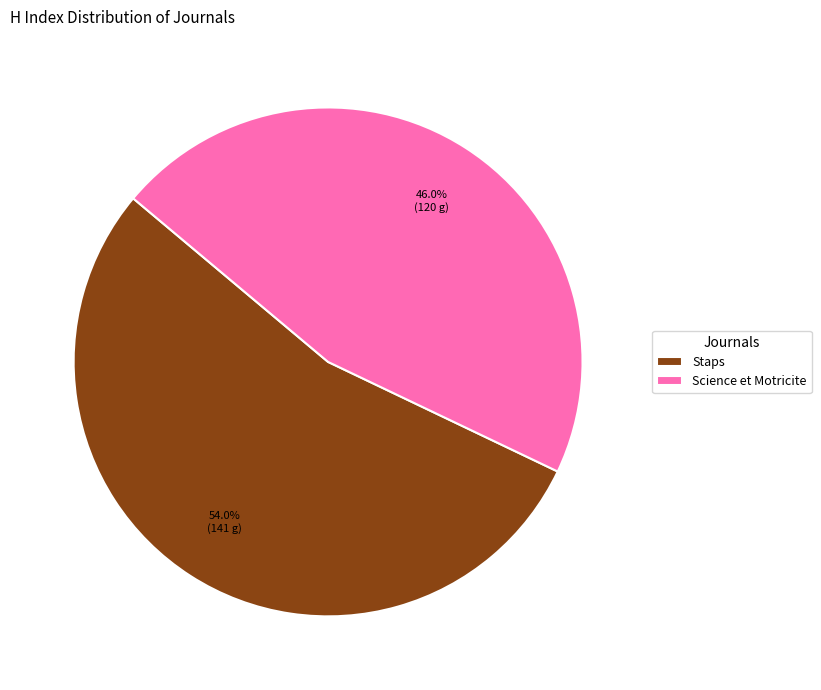

What percentage is the Staps slice, to the nearest percent?

54%